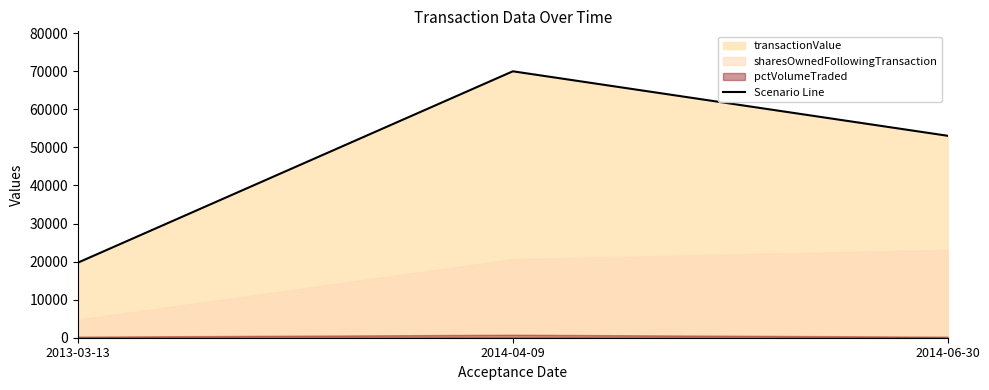

Count the values in the range 19740 to 70000.

3